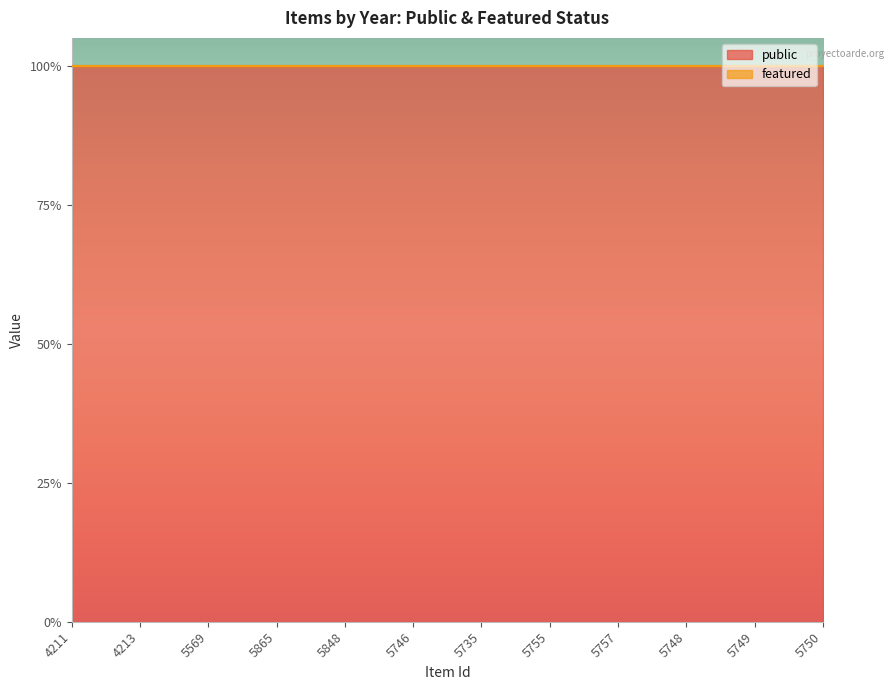

List the labels in order of featured value, largest first.

4211, 4213, 5569, 5865, 5848, 5746, 5735, 5755, 5757, 5748, 5749, 5750